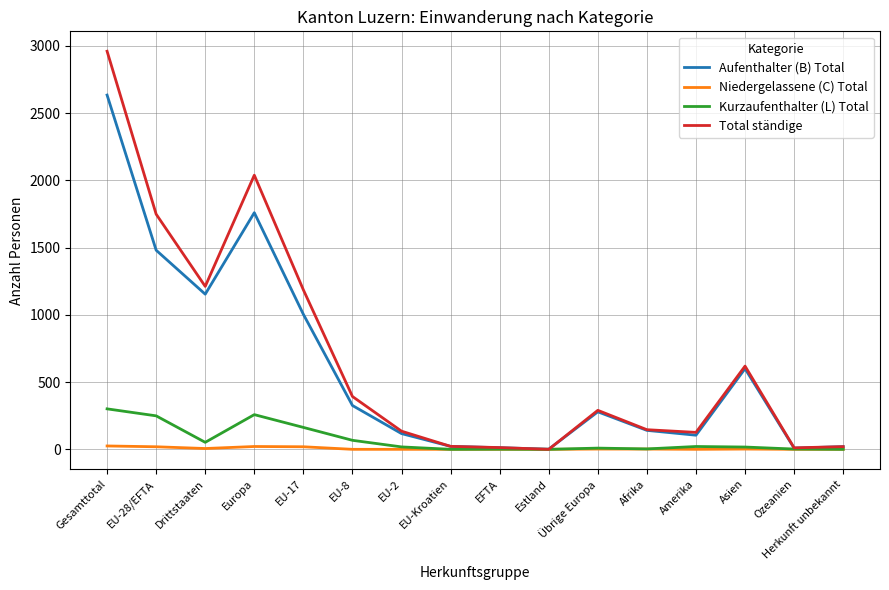

What is the approximate value of Kurzaufenthalter (L) Total at Europa, to the nearest 50?

250